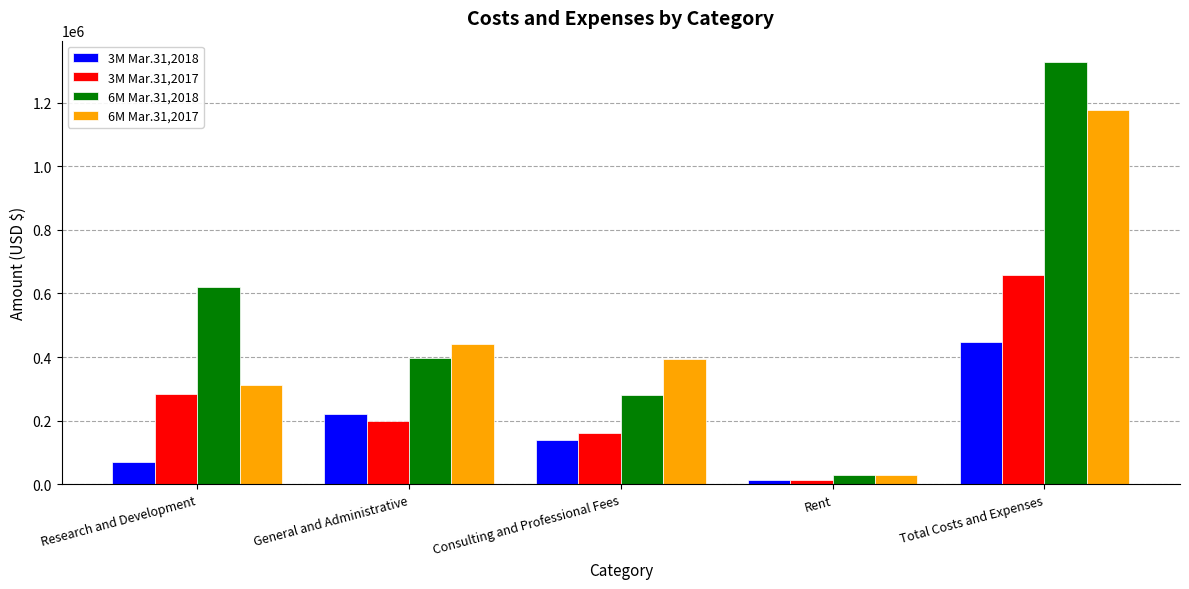

List the series in order of their overall mean, highest first.

6M Mar.31,2018, 6M Mar.31,2017, 3M Mar.31,2017, 3M Mar.31,2018